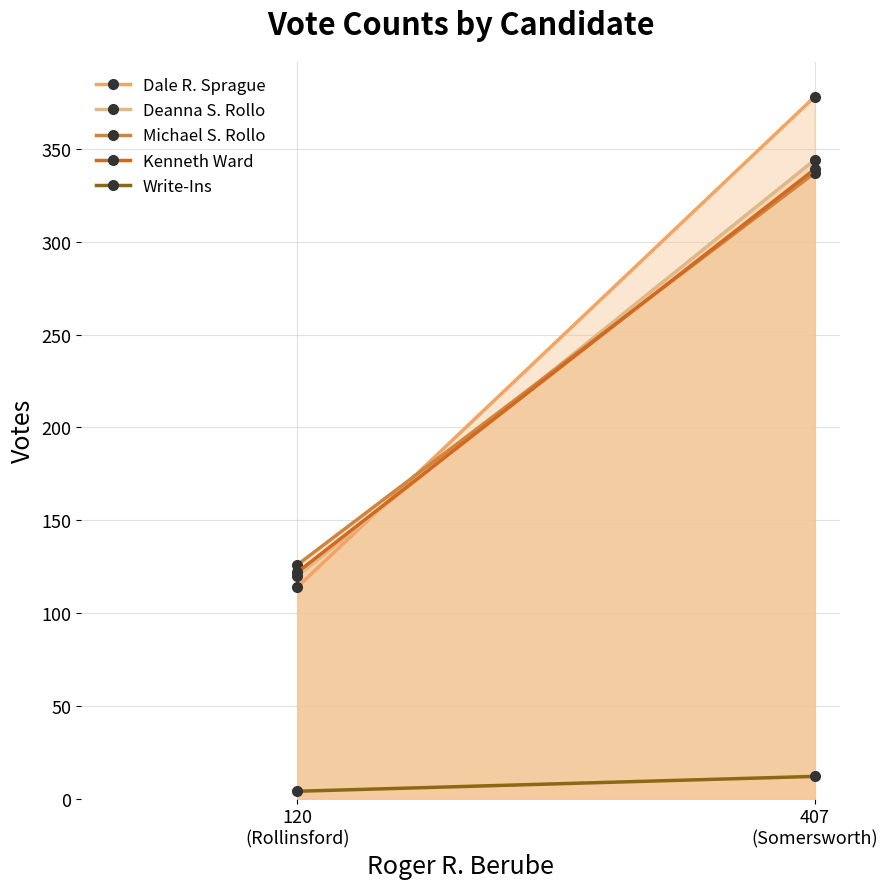

Rank the categories by Kenneth Ward value from lowest to highest.

120
(Rollinsford), 407
(Somersworth)